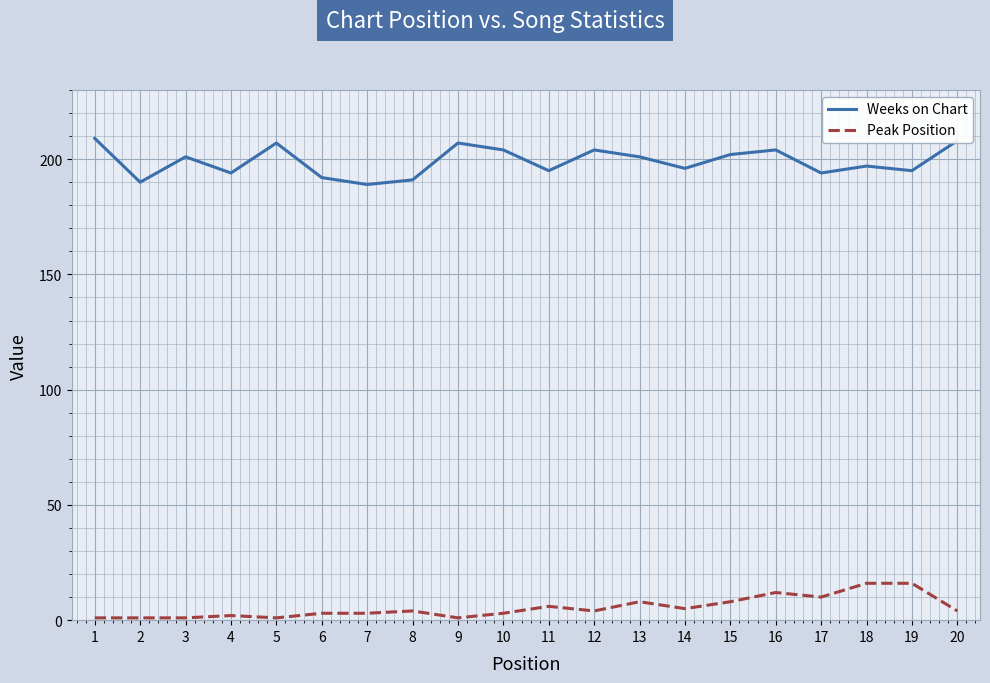

Rank the series by their maximum value, from lowest to highest.

Peak Position, Weeks on Chart